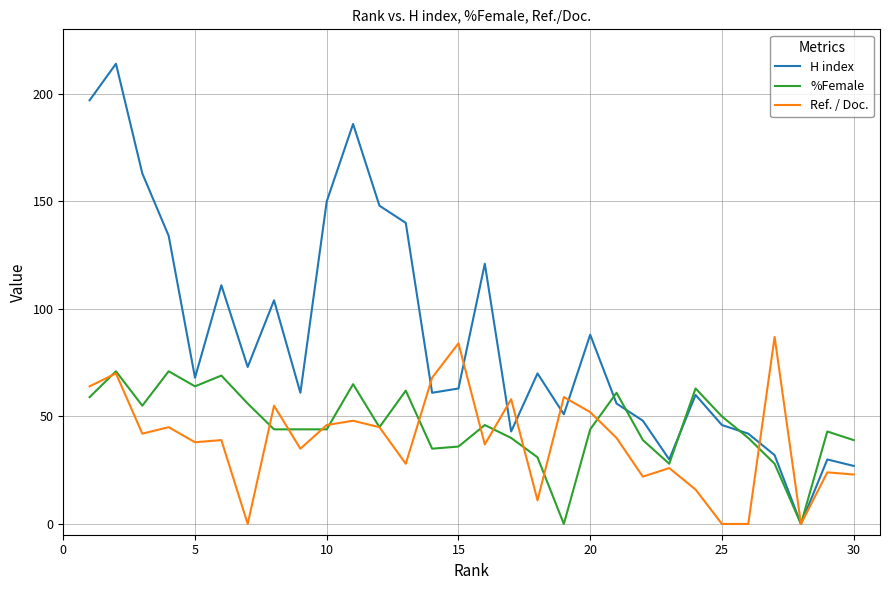

Rank the series by their maximum value, from highest to lowest.

H index, Ref. / Doc., %Female